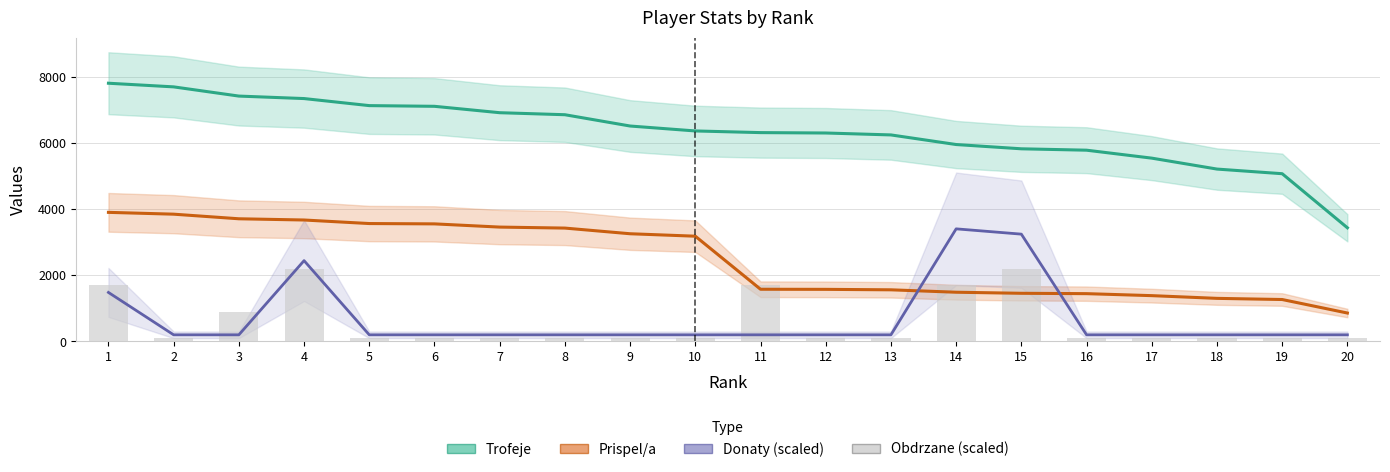

Are the bars horizontal?

No